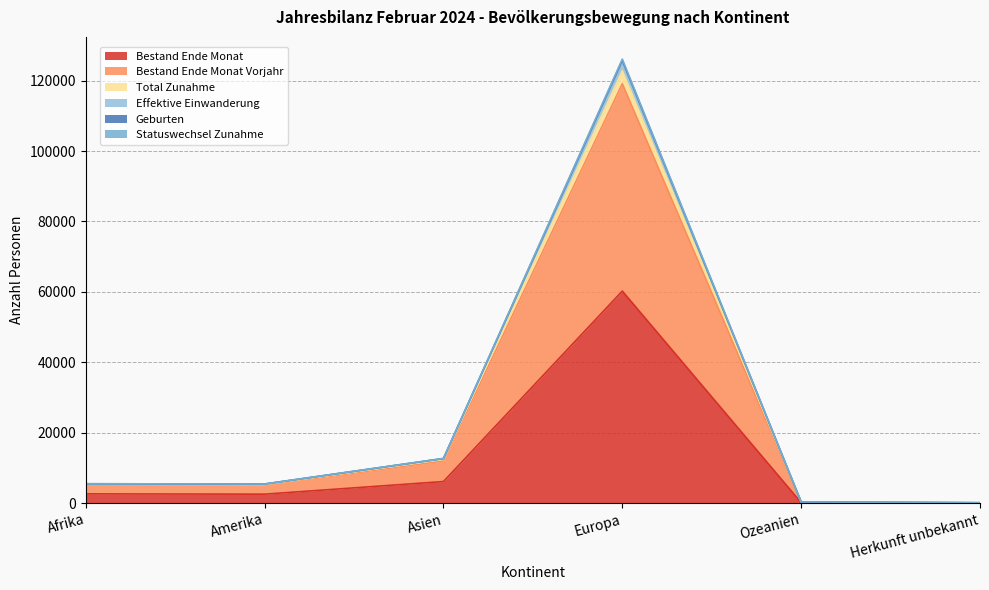

Is it true that Effektive Einwanderung equals 2972 at Amerika?

False